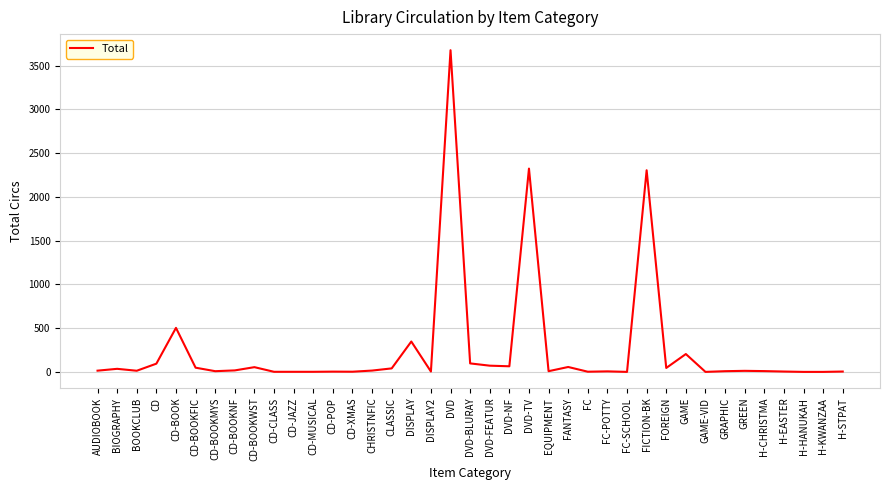

Which has a higher value, EQUIPMENT or CD-BOOK?

CD-BOOK